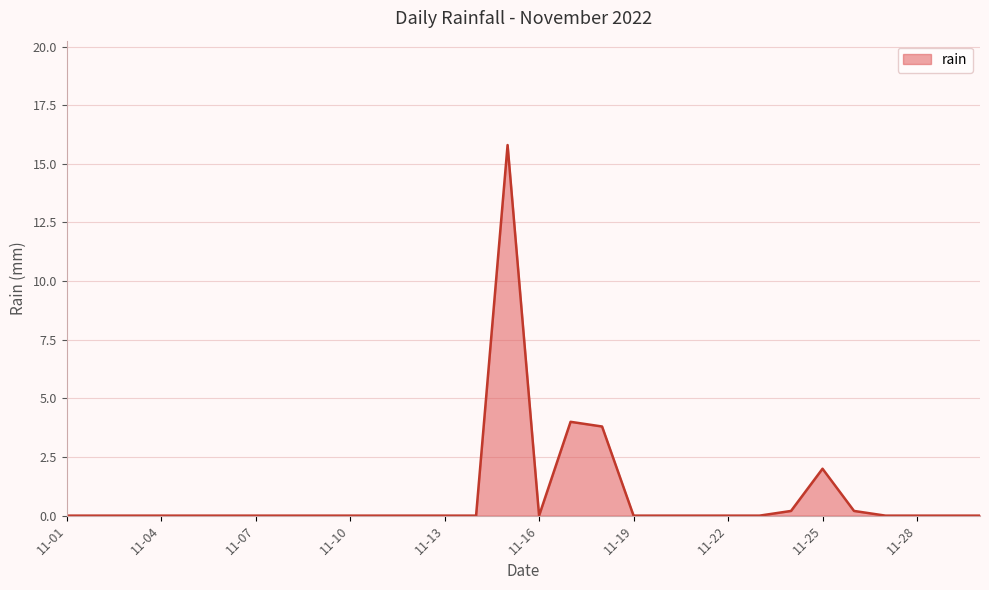

What is the difference between the maximum and minimum values?

15.8